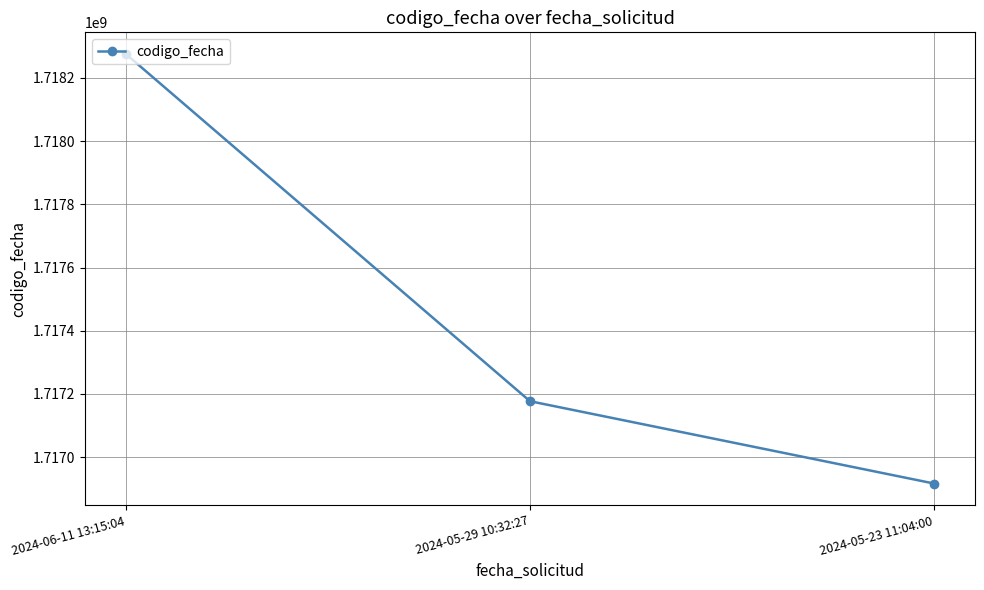

Between 2024-06-11 13:15:04 and 2024-05-29 10:32:27, which is larger?

2024-06-11 13:15:04